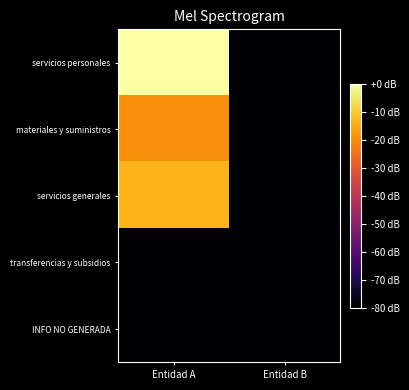

Rank the series by their maximum value, from lowest to highest.

transferencias y subsidios, INFO NO GENERADA, materiales y suministros, servicios generales, servicios personales